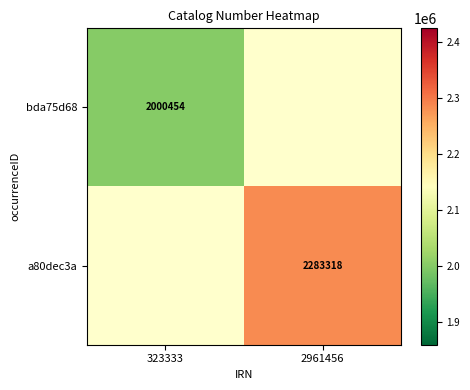

Between 2961456 and 323333, which is larger?

323333